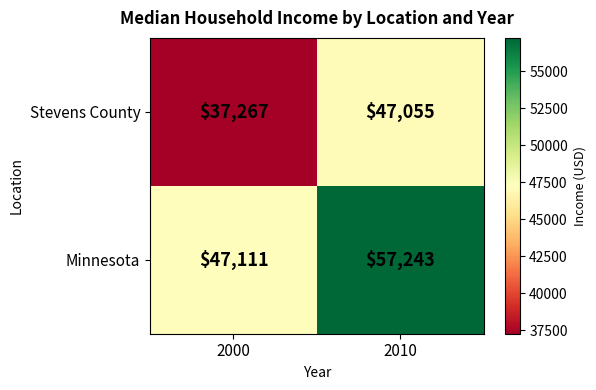

What is the minimum value shown in the chart?

37267